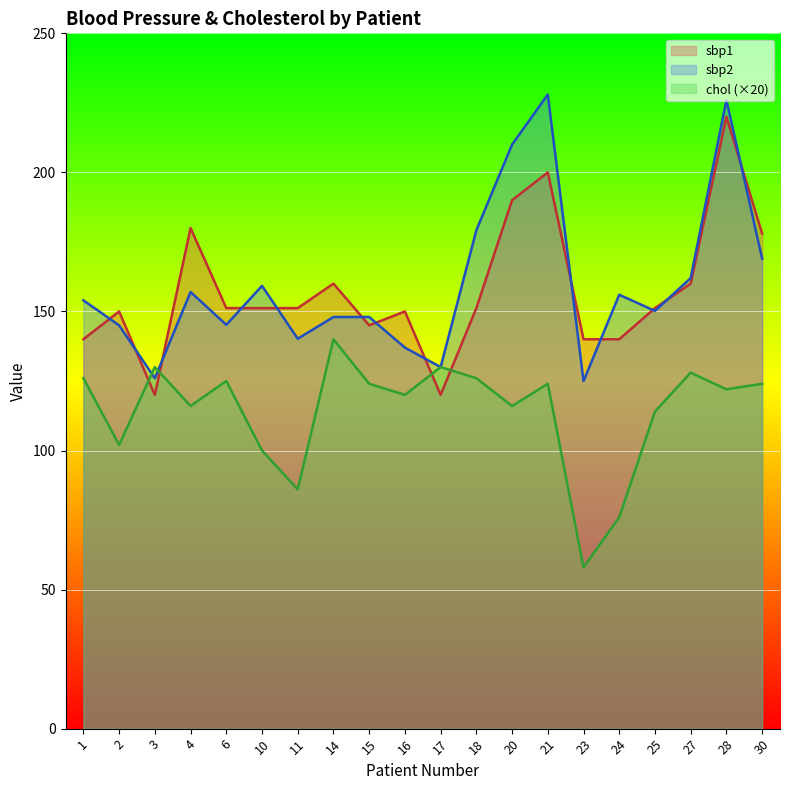

Reading left to right, transcribe all the data shown in this chart.

sbp1: 1=140.0	2=150.0	3=120.0	4=180.0	6=151.2	10=151.2	11=151.2	14=160.0	15=145.0	16=150.0	17=120.0	18=151.2	20=190.0	21=200.0	23=140.0	24=140.0	25=151.2	27=160.0	28=220.0	30=178.0
sbp2: 1=154.0	2=145.0	3=126.0	4=157.0	6=145.2	10=159.2	11=140.2	14=148.0	15=148.0	16=137.0	17=130.0	18=179.2	20=210.0	21=228.0	23=125.0	24=156.0	25=150.2	27=162.0	28=226.0	30=169.0
chol: 1=126.0	2=102.0	3=130.0	4=116.0	6=125.0	10=100.0	11=86.0	14=140.0	15=124.0	16=120.0	17=130.0	18=126.0	20=116.0	21=124.0	23=58.0	24=76.0	25=114.0	27=128.0	28=122.0	30=124.0